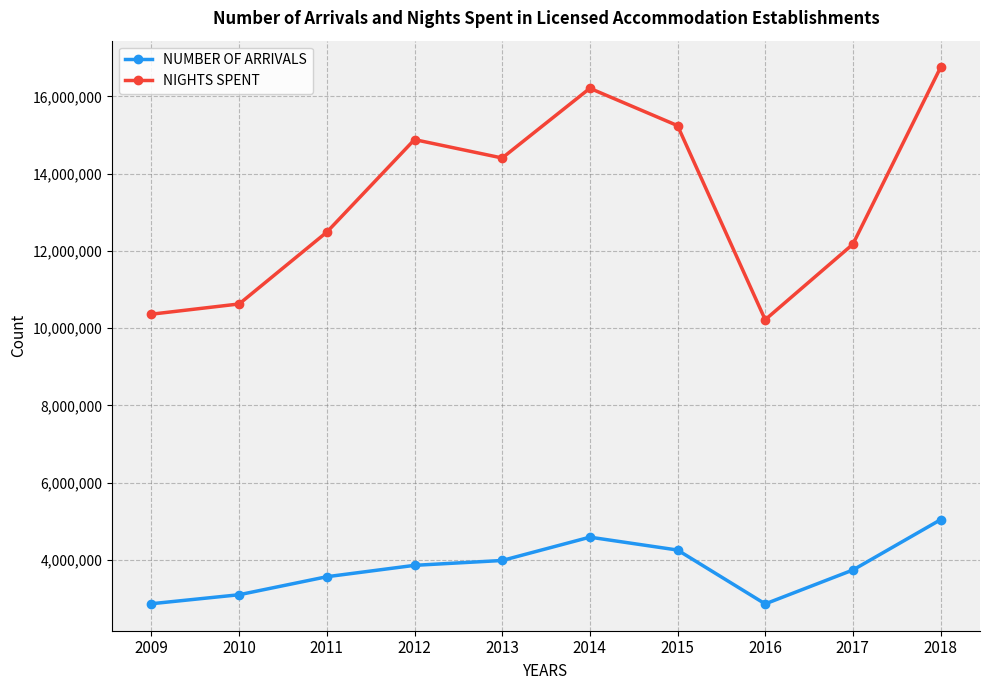

What is the difference between the highest and lowest values at 2009?

7492231